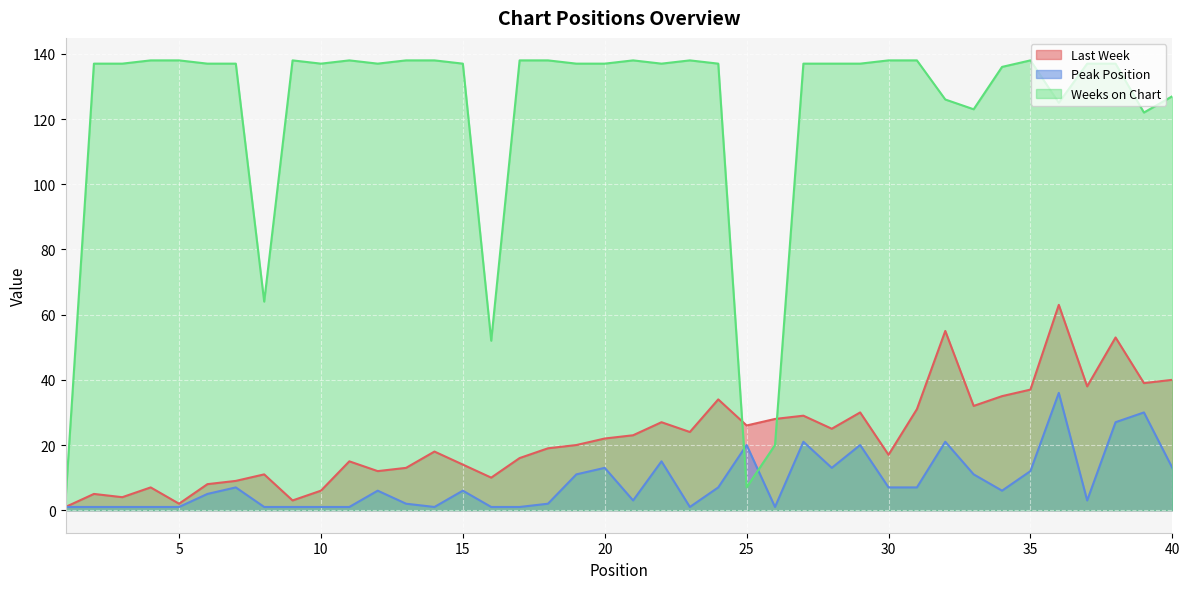

Where is Weeks on Chart nearest to the value 70?

8